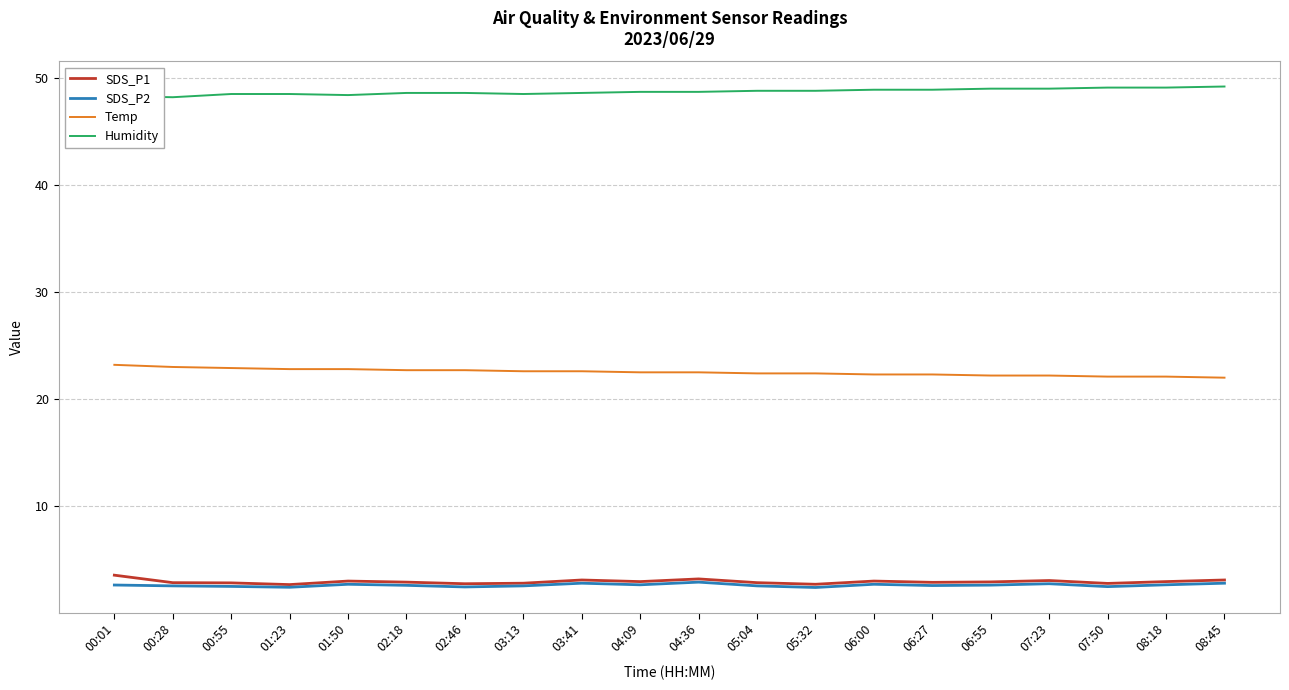

How many SDS_P2 values are between 2 and 3?

20